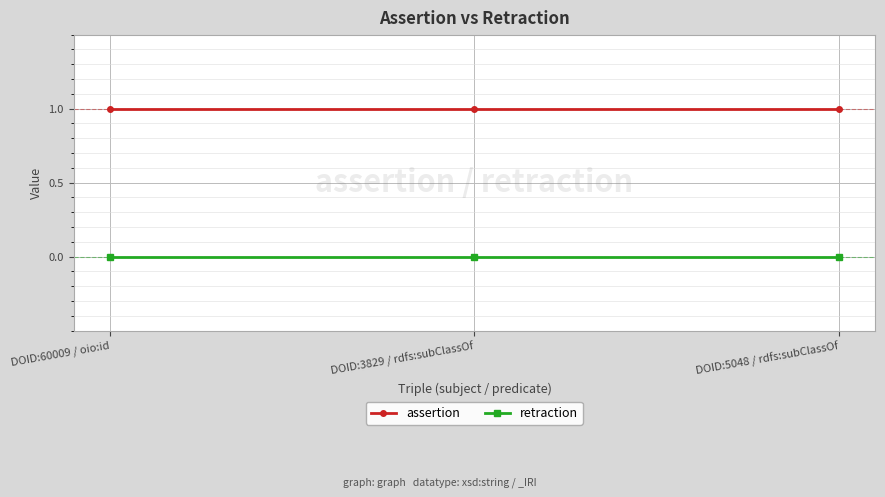

Reading right to left, what are all the values shown in this chart?

assertion: 1	1	1
retraction: 0	0	0